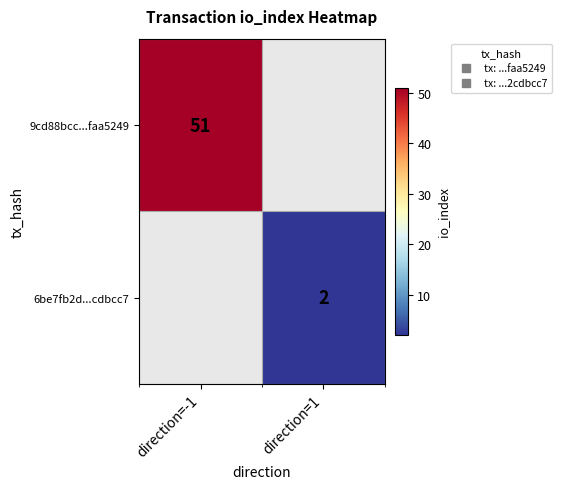

At how many categories does at least one series exceed 6?

1